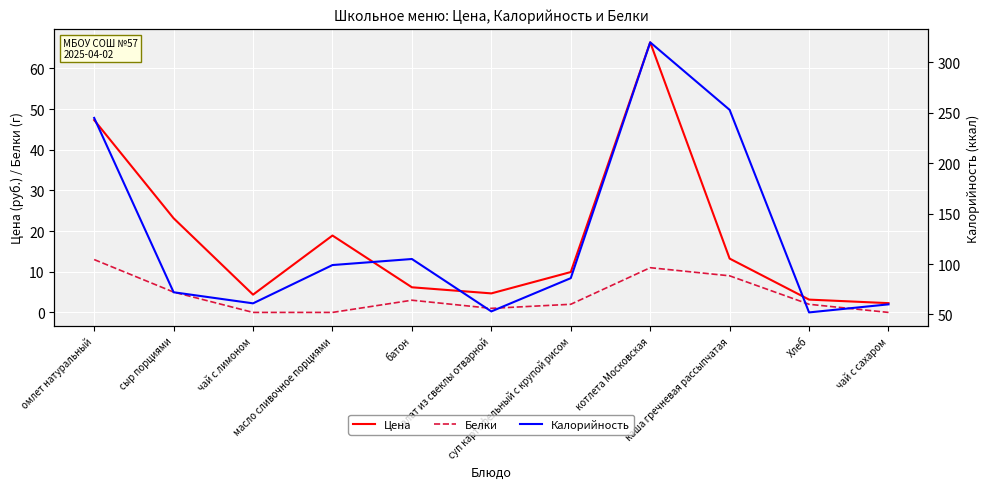

What are all the series names shown in the legend?

Цена, Белки, Калорийность